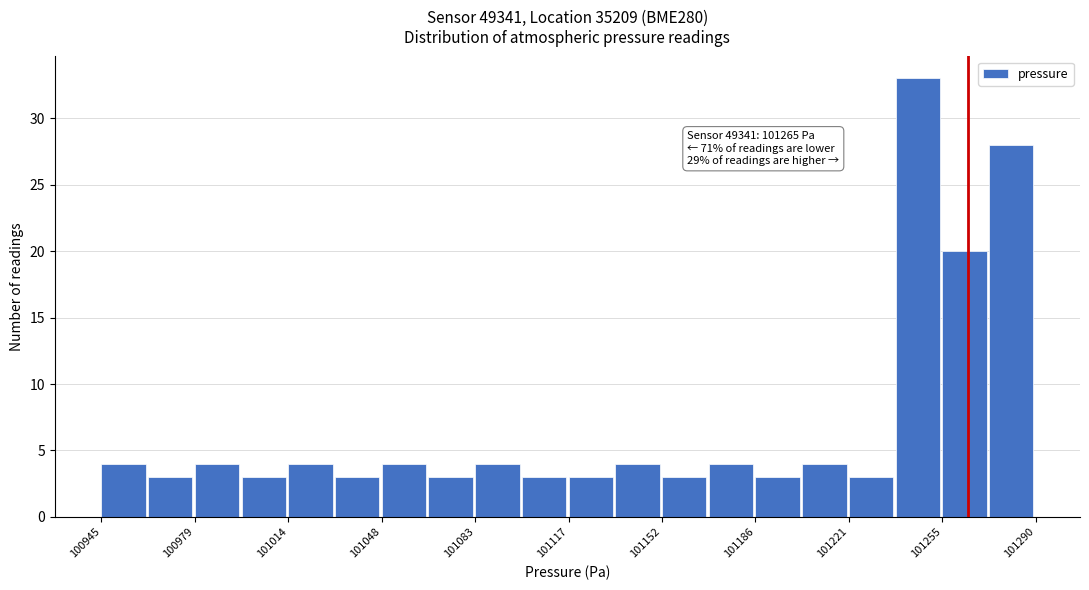

Around what value on the x-axis is the tallest bar? Give the approximate position of its centre, as read against the axis.

101245